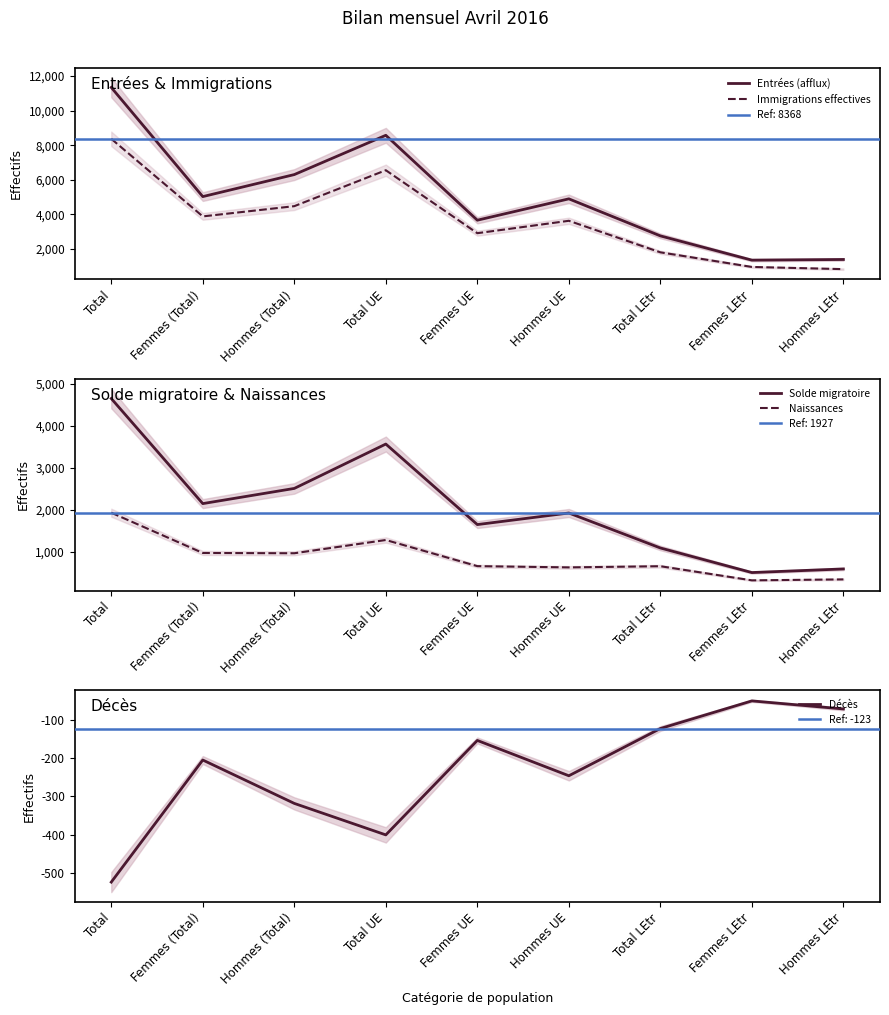

Rank the categories by Décès value from highest to lowest.

Femmes LEtr, Hommes LEtr, Total LEtr, Femmes UE, Femmes (Total), Hommes UE, Hommes (Total), Total UE, Total